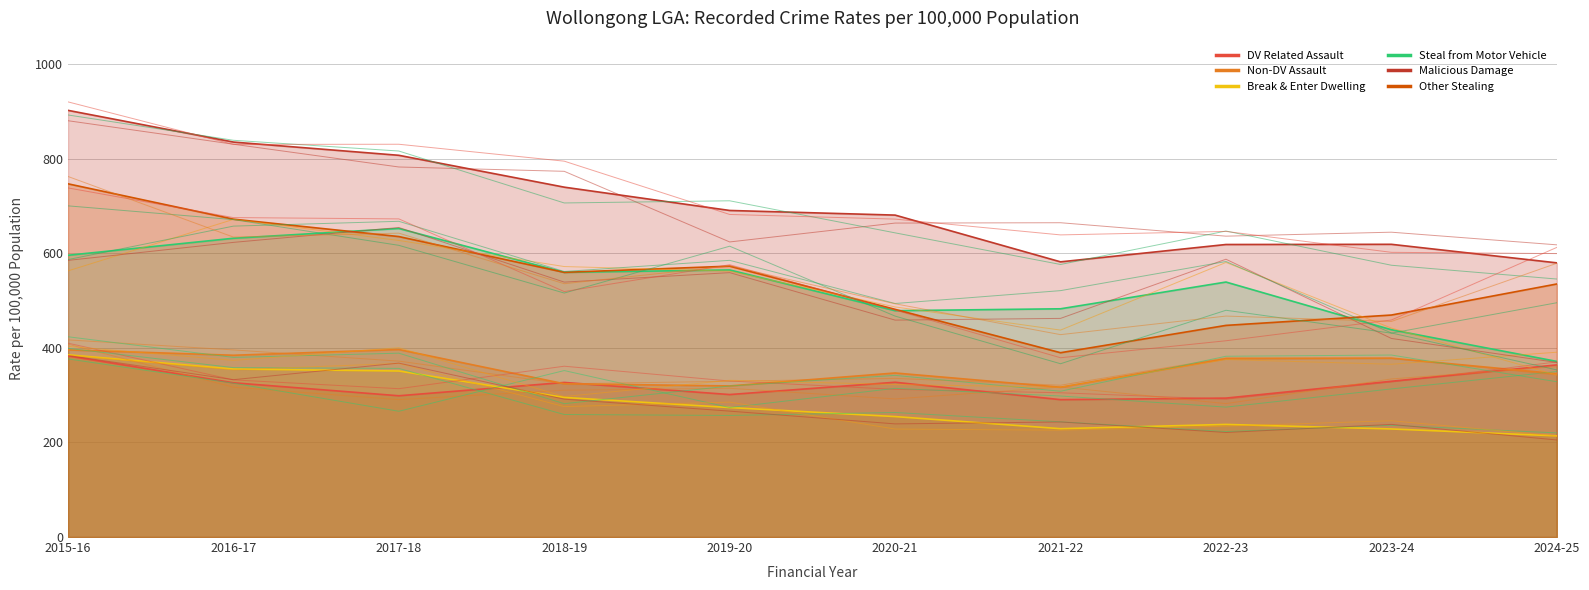

The Break & Enter Dwelling series shows 351.2 at 2017-18. True or false?

True